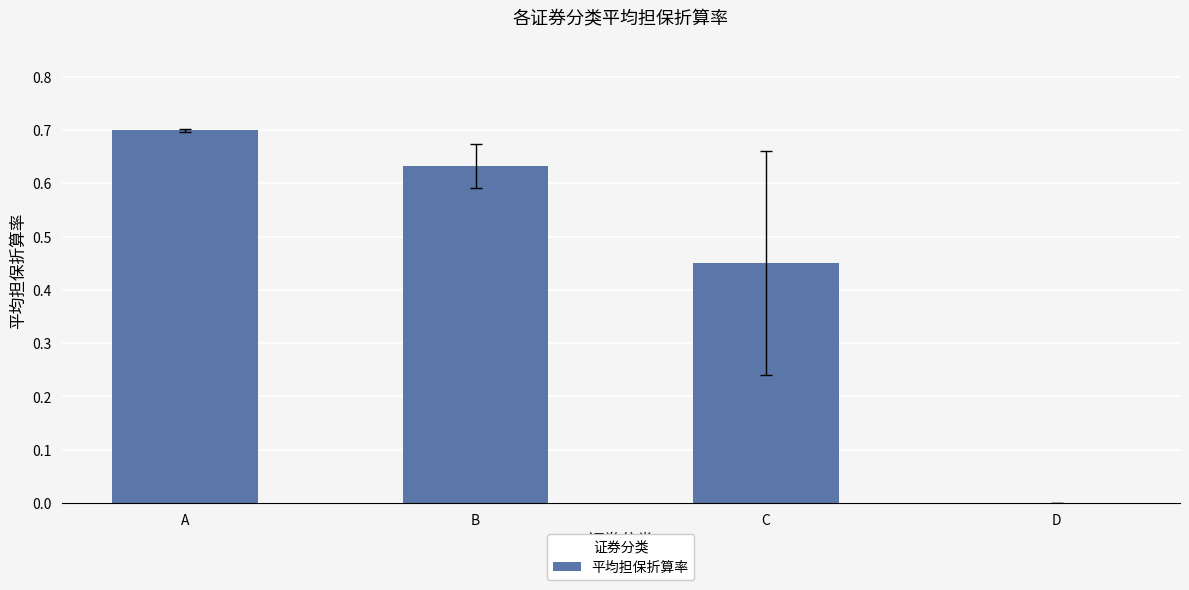

True or false: the data shows -0.4 at D.

False